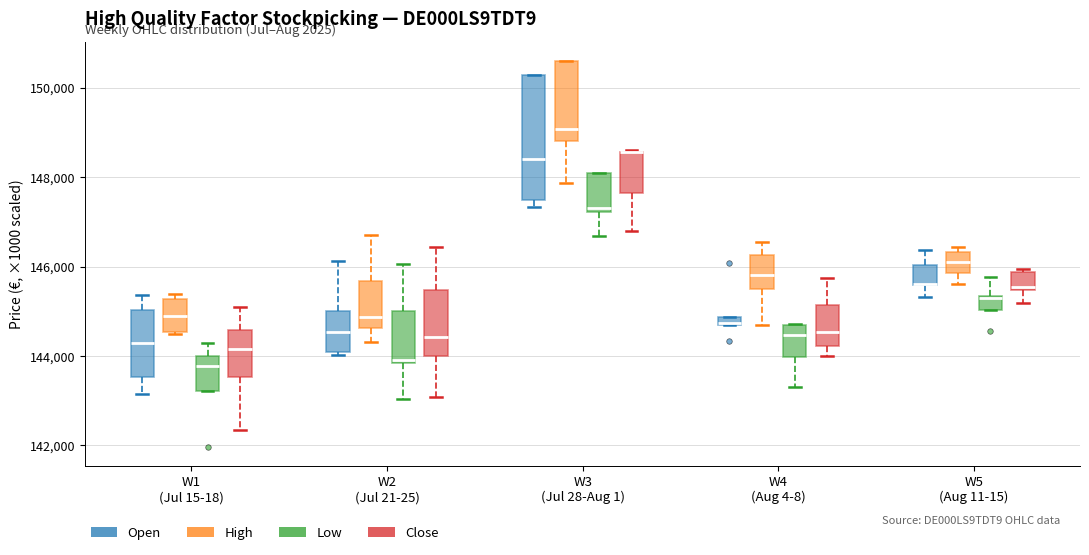

Comparing the boxes themselves (not the whiskers), which one is the tallest?

W3 (Jul 28-Aug 1) (Open)